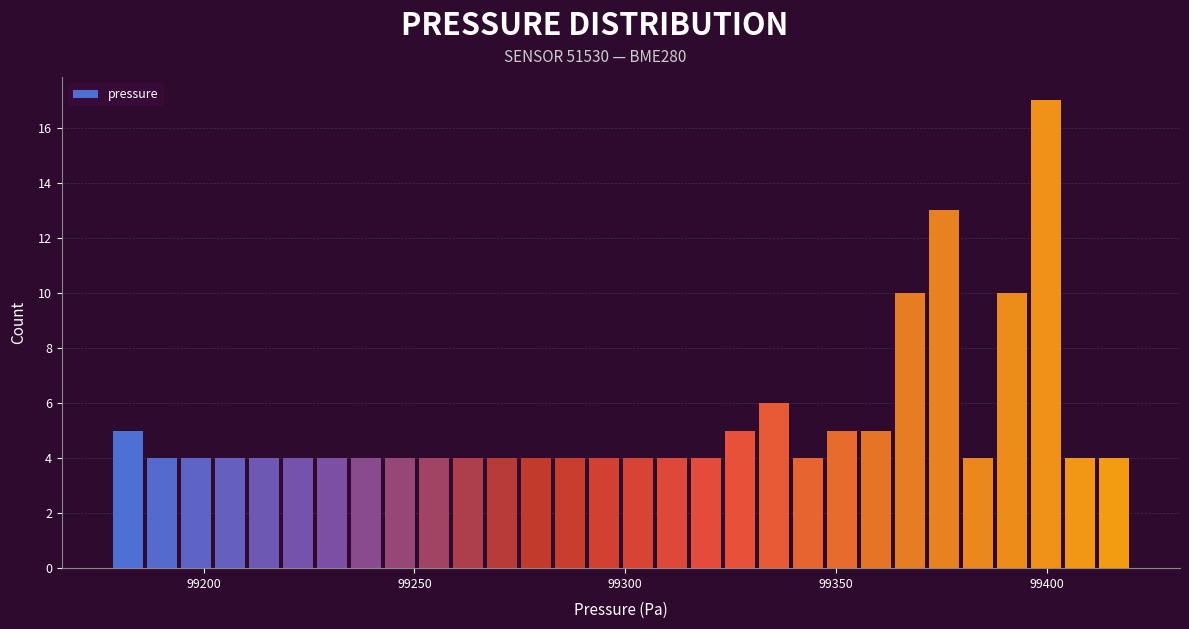

Read against the x-axis, roughly where is the centre of the tallest bar?

99400